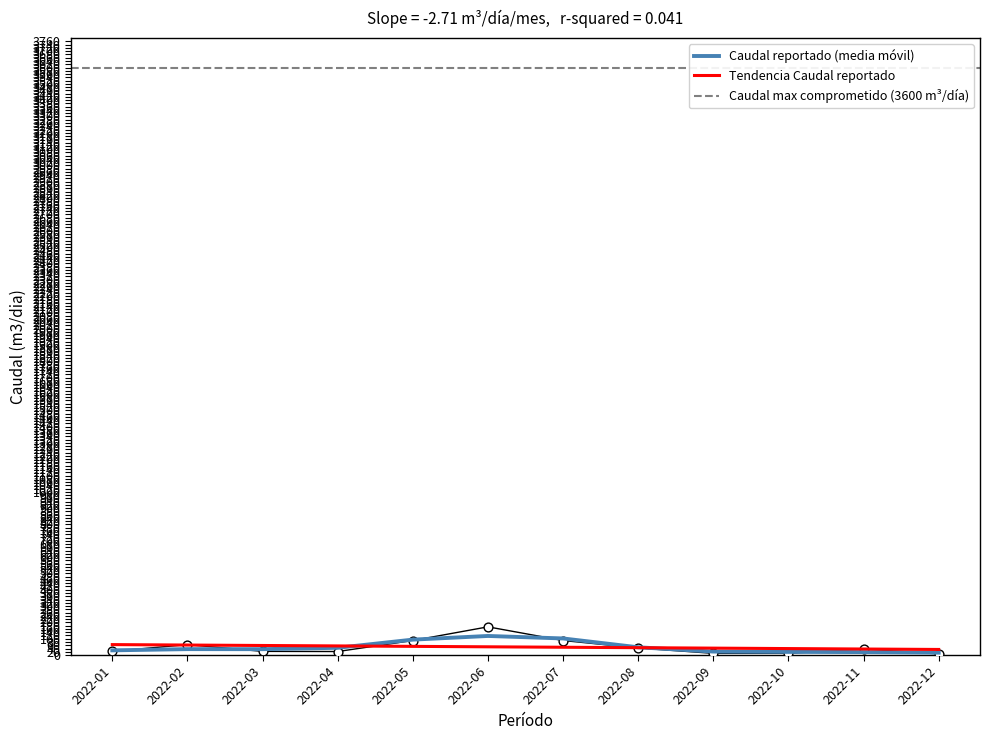

What is the change in value from 2022-01 to 2022-02?

+41.5